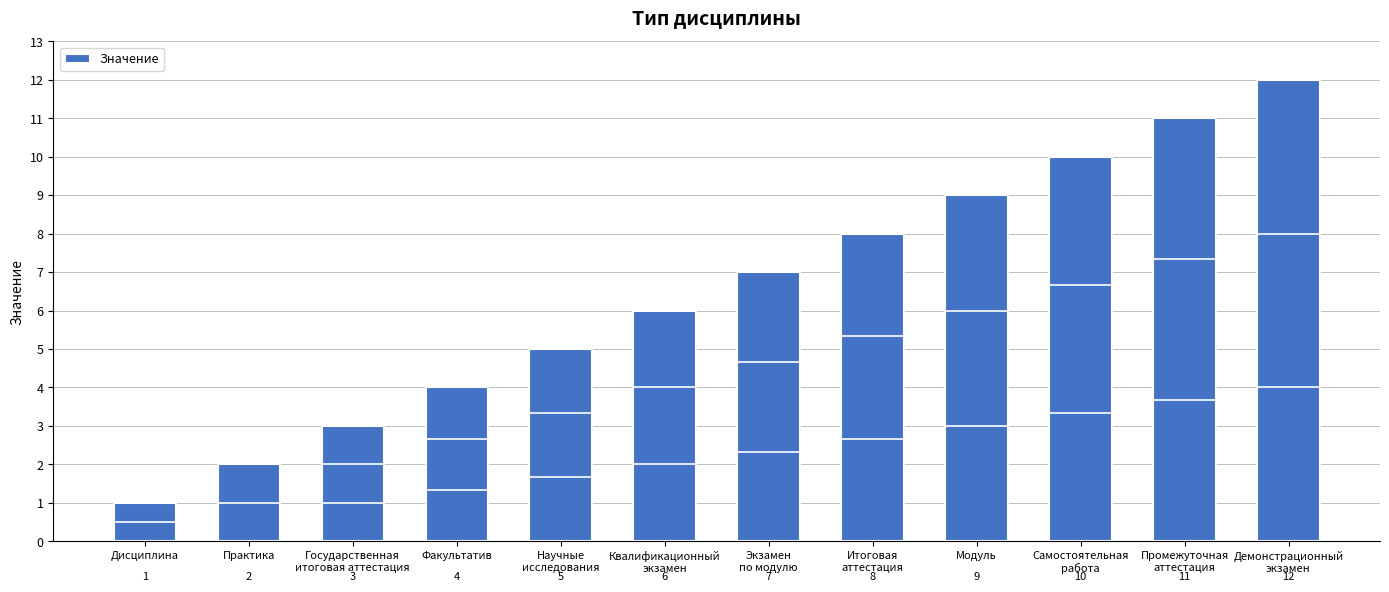

Where is the data nearest to the value 6?

Квалификационный
экзамен